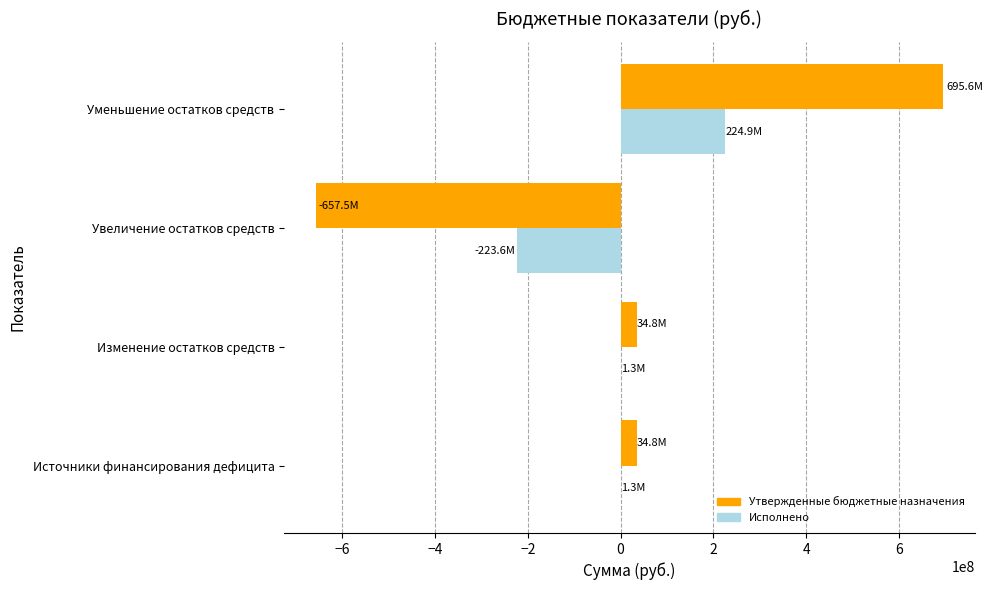

What is the average value of the Утвержденные бюджетные назначения series?

26934779.0